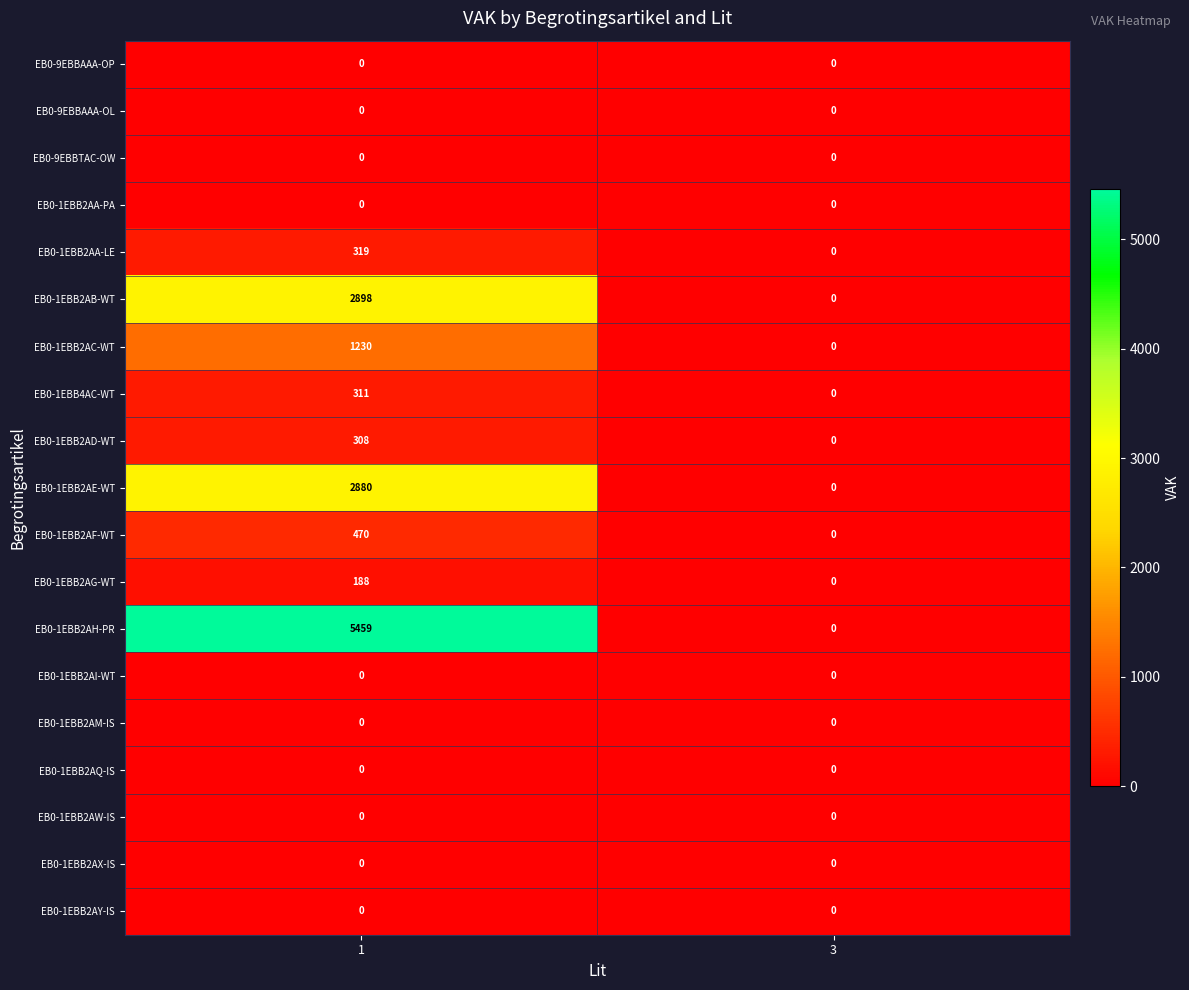

List the labels in order of EB0-1EBB2AE-WT value, smallest first.

3, 1